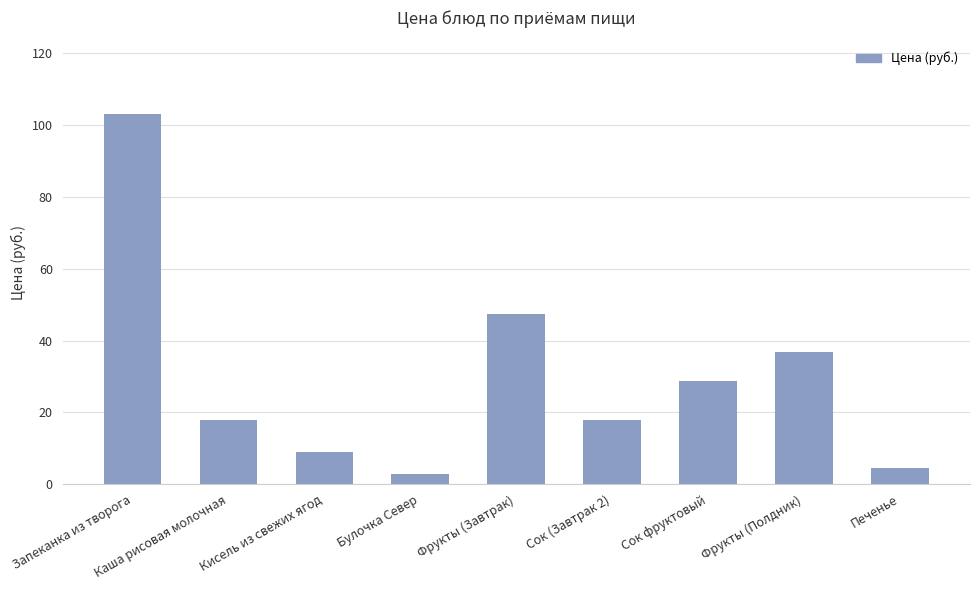

At which label does the data first exceed 18?

Запеканка из творога